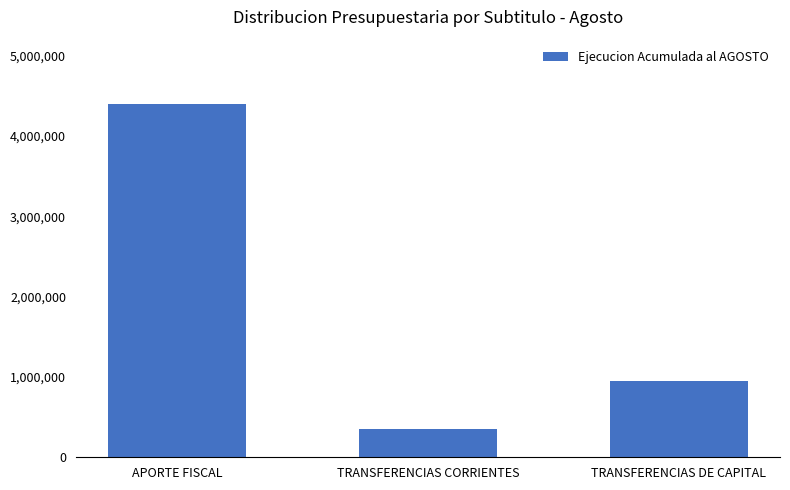

What is the label of the 2nd bar from the right?

TRANSFERENCIAS CORRIENTES